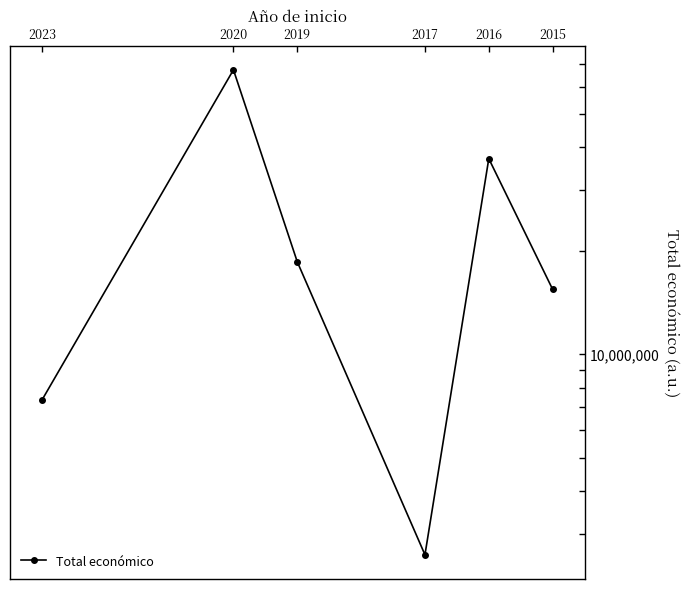

List the labels in order of value, largest first.

2020, 2016, 2019, 2015, 2023, 2017